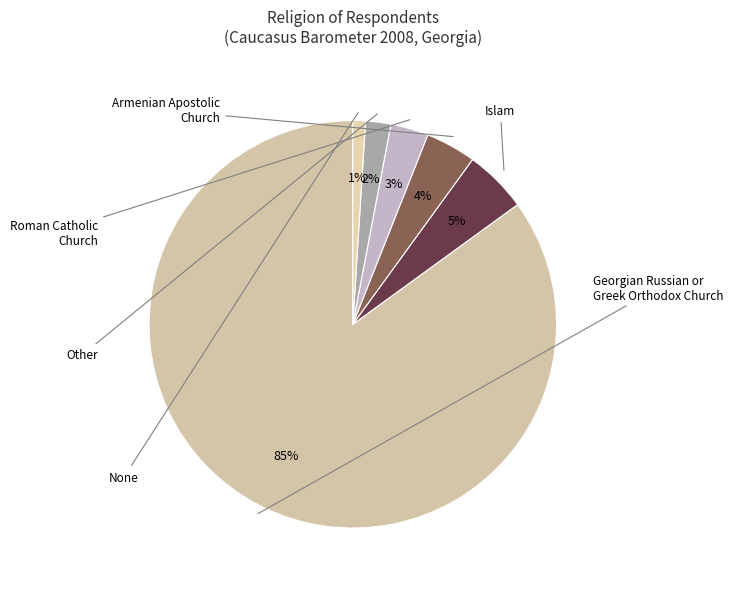

To the nearest percent, what is the difference between the largest and smallest slice percentages?

84%